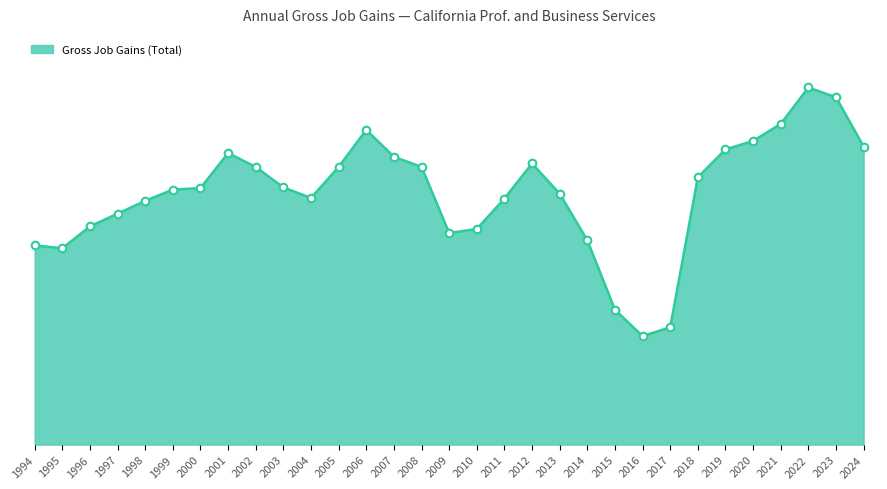

What is the change in value from 1998 to 2022?

+9500